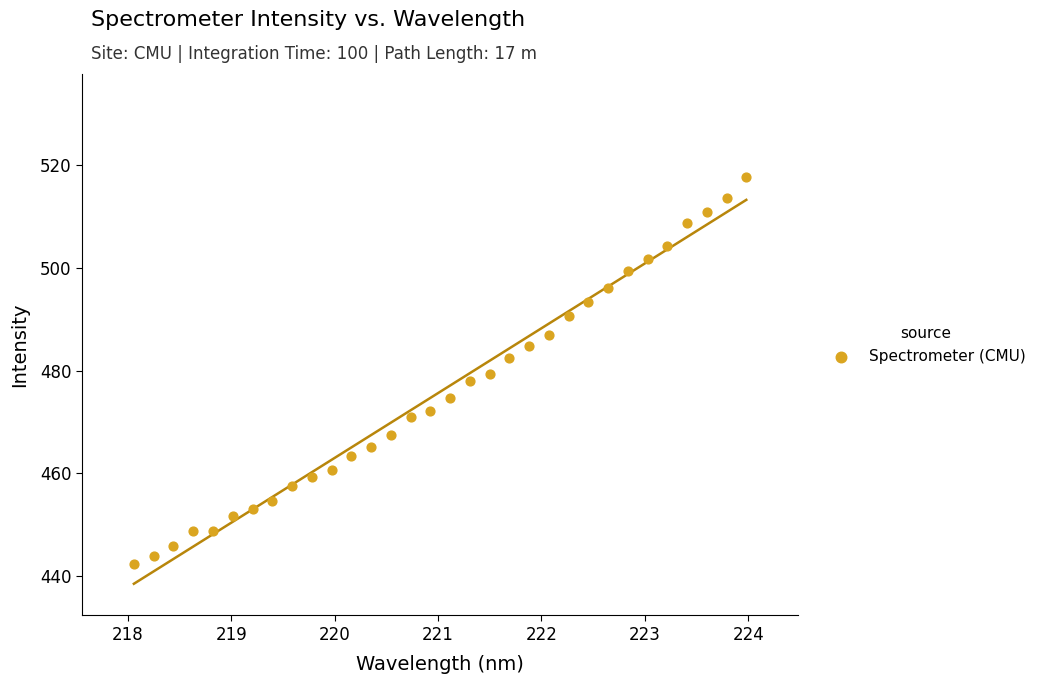

What is the range of Y values (max minus min)?

75.6